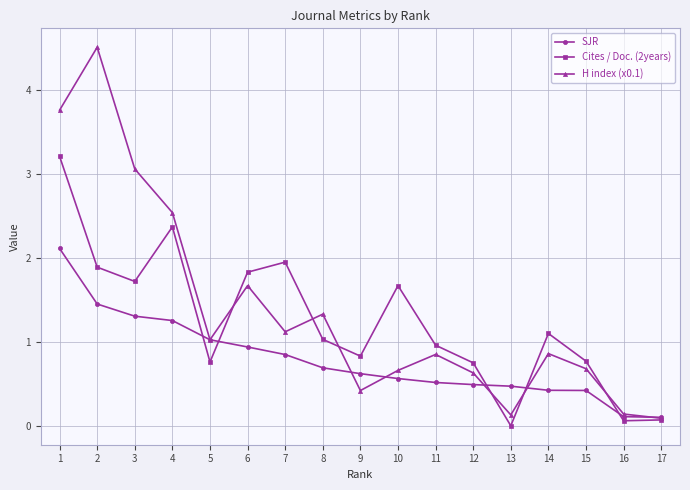

Rank the series by their maximum value, from lowest to highest.

SJR, Cites / Doc. (2years), H index (x0.1)